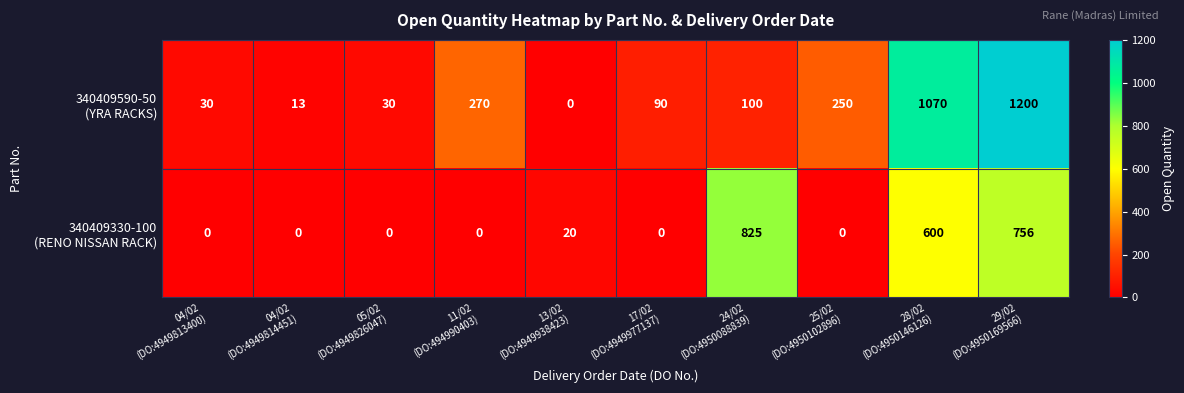

What is the maximum value shown in the chart?

1200